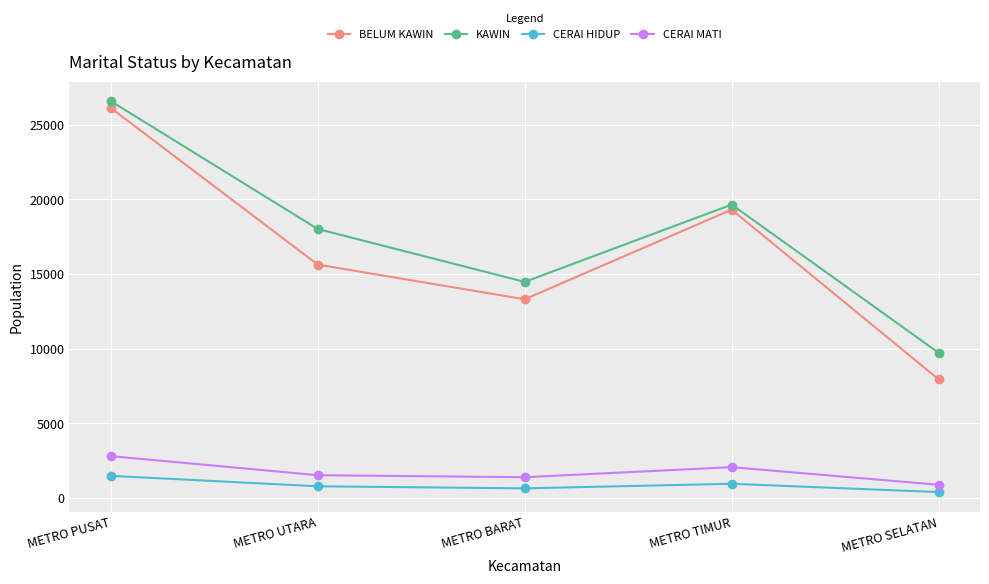

The value of KAWIN at METRO SELATAN is 9727. True or false?

True